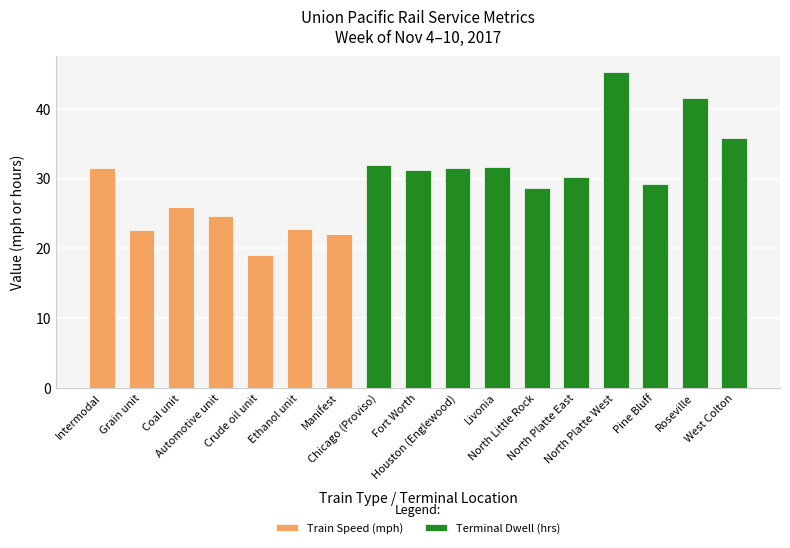

What is the difference between the maximum and minimum values?

12.5